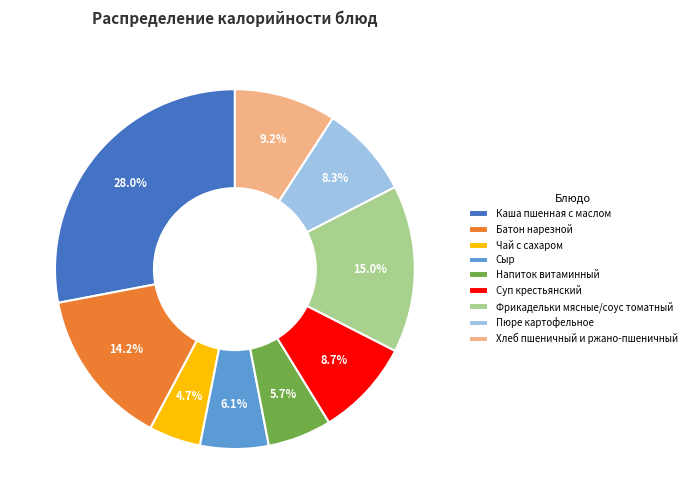

Is there a majority slice in this chart?

No